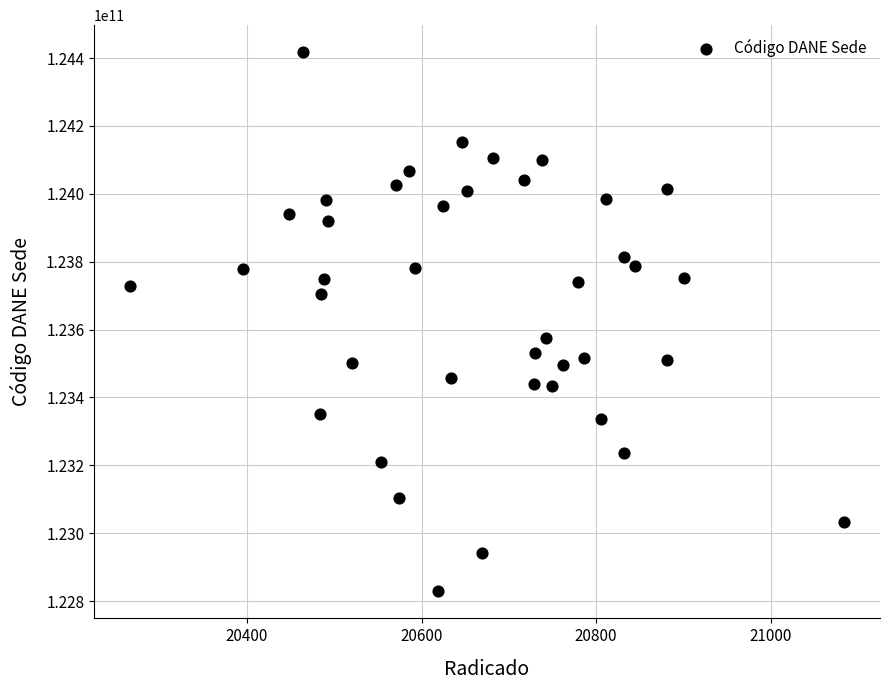

What Y value in the scatter plot is closest to 123623018297?

123574348250.6